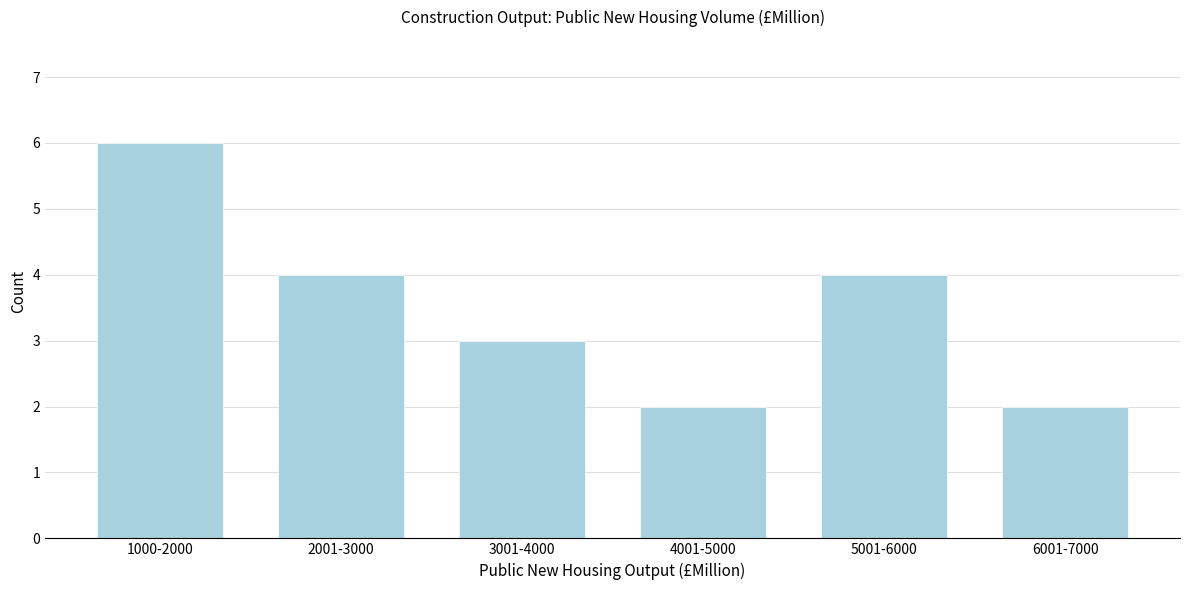

Reading left to right, transcribe all the data shown in this chart.

6	4	3	2	4	2